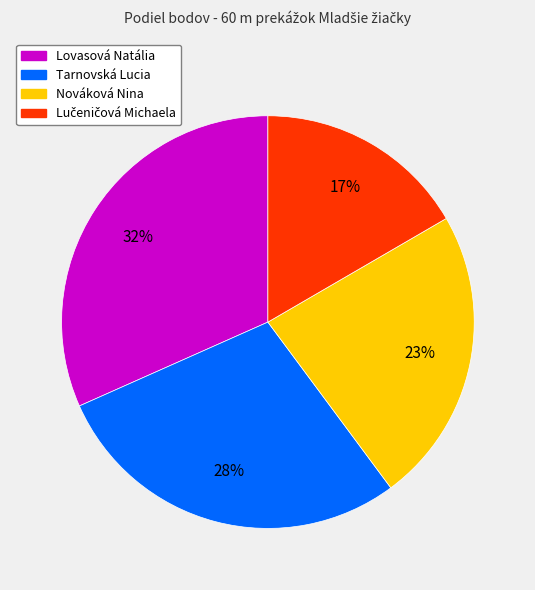

To the nearest percent, what is the difference between the largest and smallest slice percentages?

15%